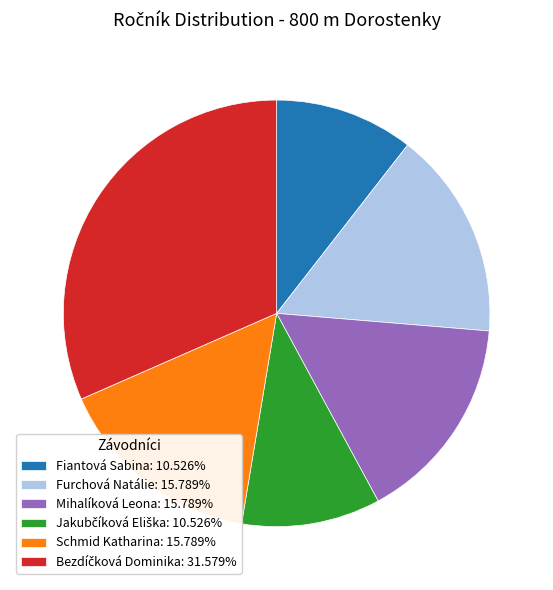

Combined, do Schmid Katharina: 15.789% and Furchová Natálie: 15.789% account for over 50%?

No